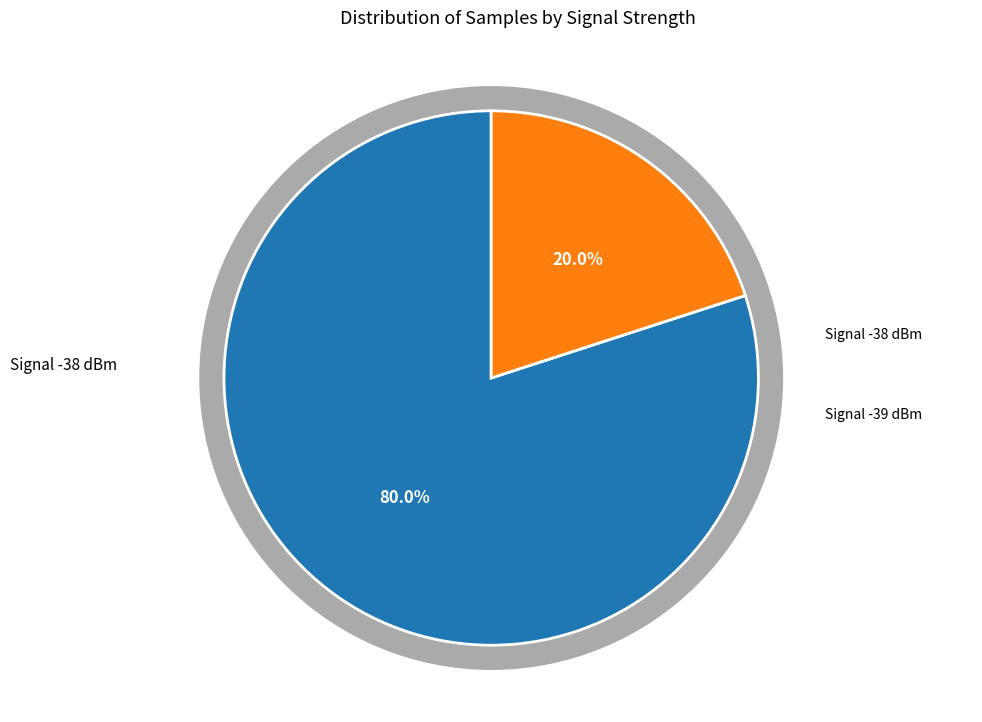

Does 34 represent more than half of the total?

No